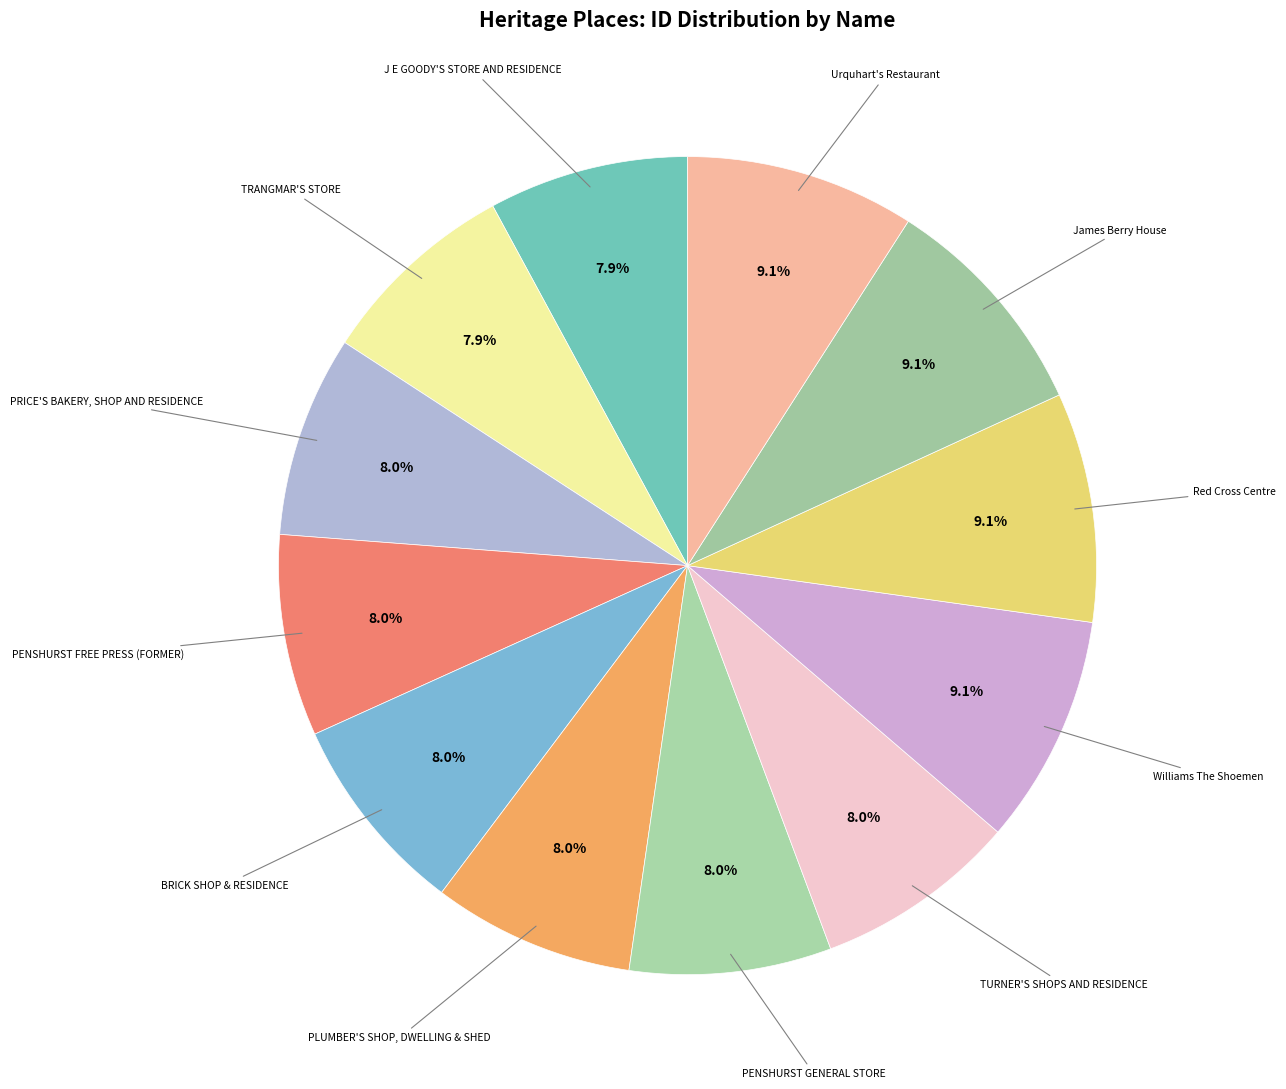

How many slices are in this pie chart?

12